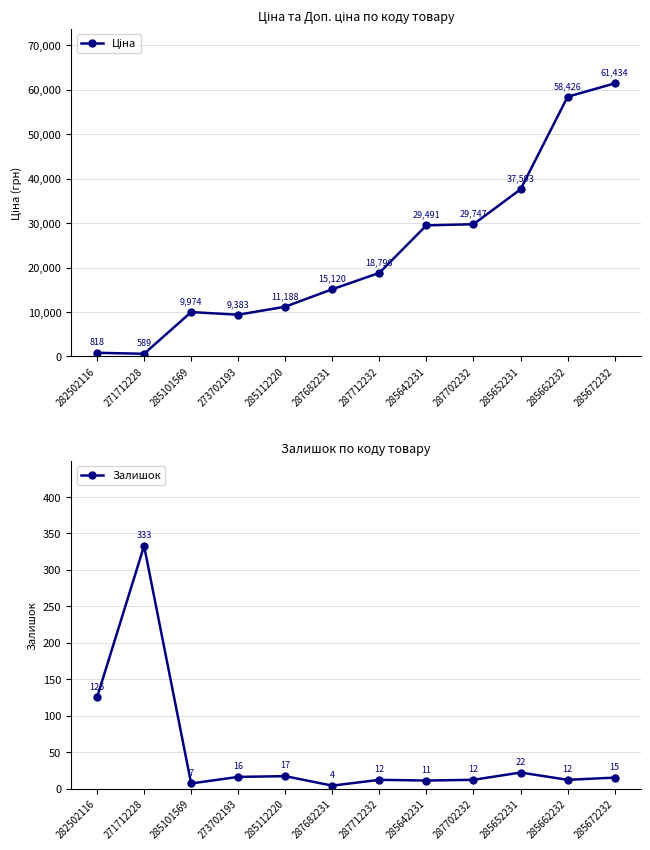

How many values in the Ціна series are below 18796?

6